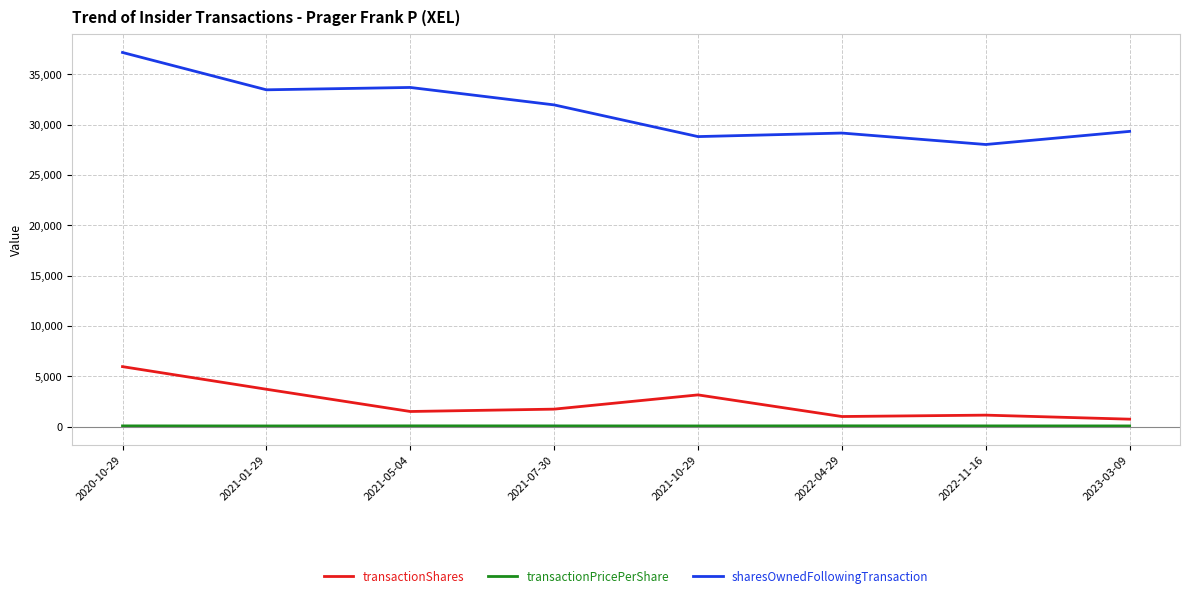

What is the difference between the maximum and minimum values in the transactionPricePerShare series?

10.1